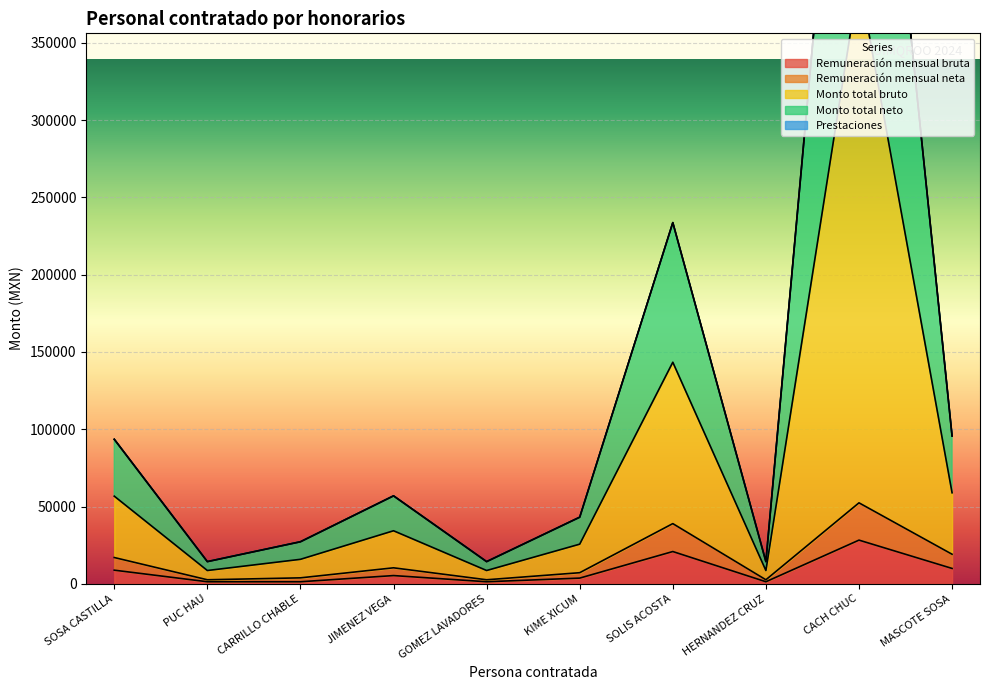

The value of Remuneración mensual bruta at CACH CHUC is 46719.6. True or false?

False